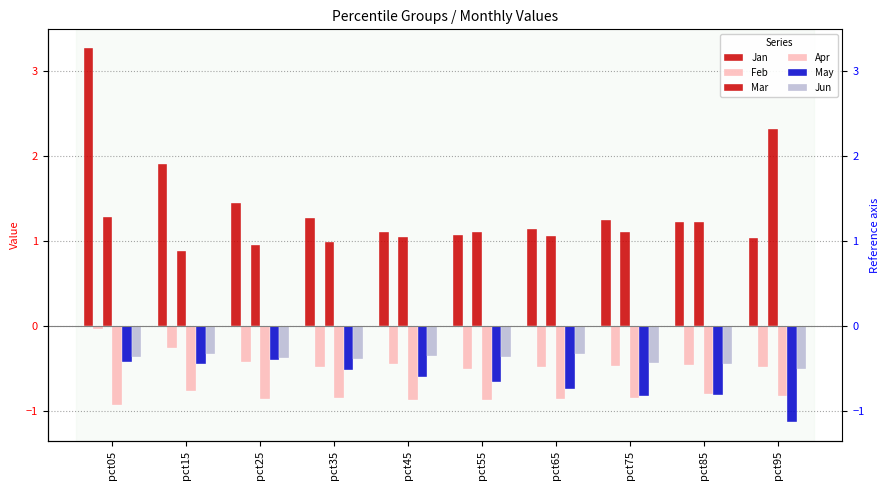

What are all the series names shown in the legend?

Jan, Feb, Mar, Apr, May, Jun